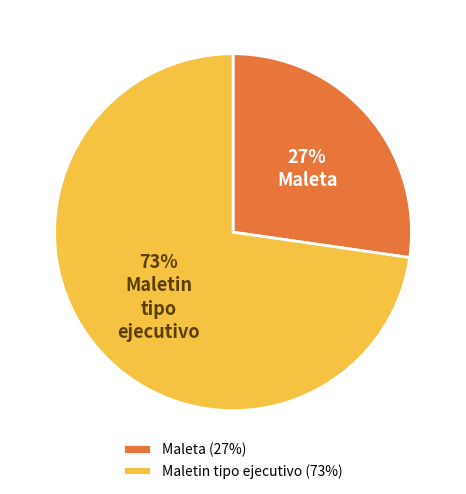

What percentage is the Maleta (27%) slice, to the nearest percent?

27%